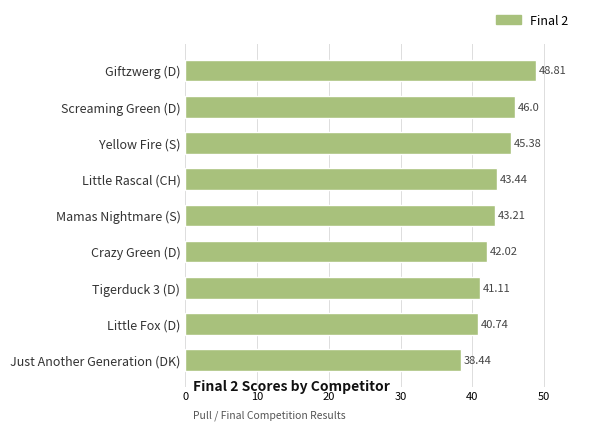

Rank the categories by value from highest to lowest.

Giftzwerg (D), Screaming Green (D), Yellow Fire (S), Little Rascal (CH), Mamas Nightmare (S), Crazy Green (D), Tigerduck 3 (D), Little Fox (D), Just Another Generation (DK)